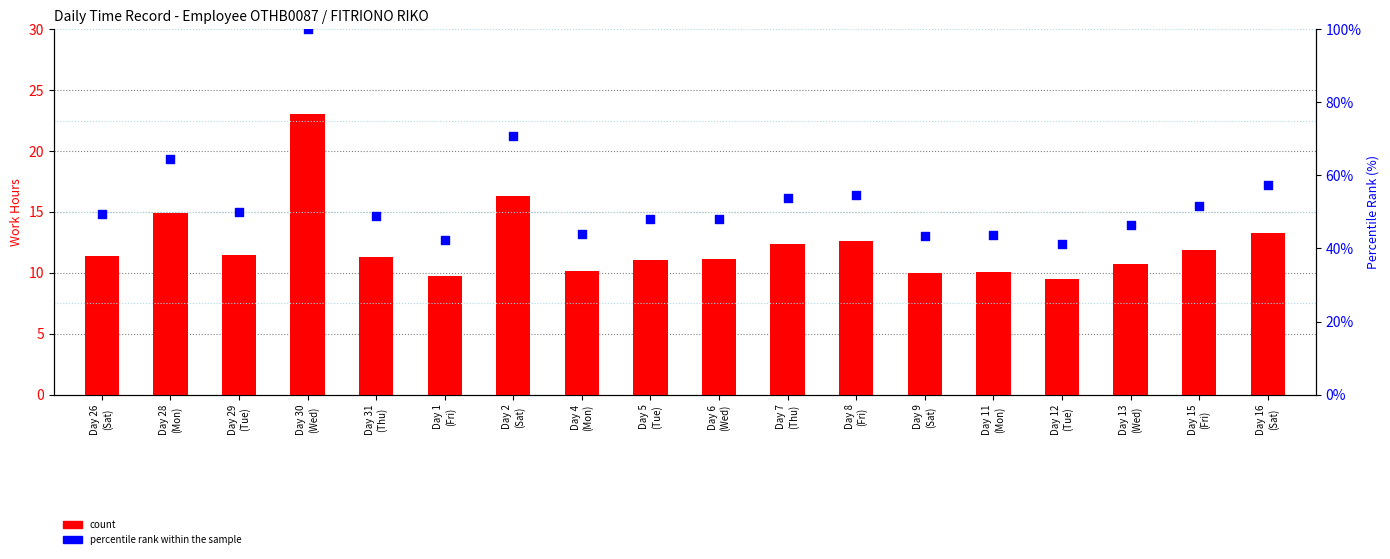

Which series has the largest total across all categories?

percentile rank within the sample